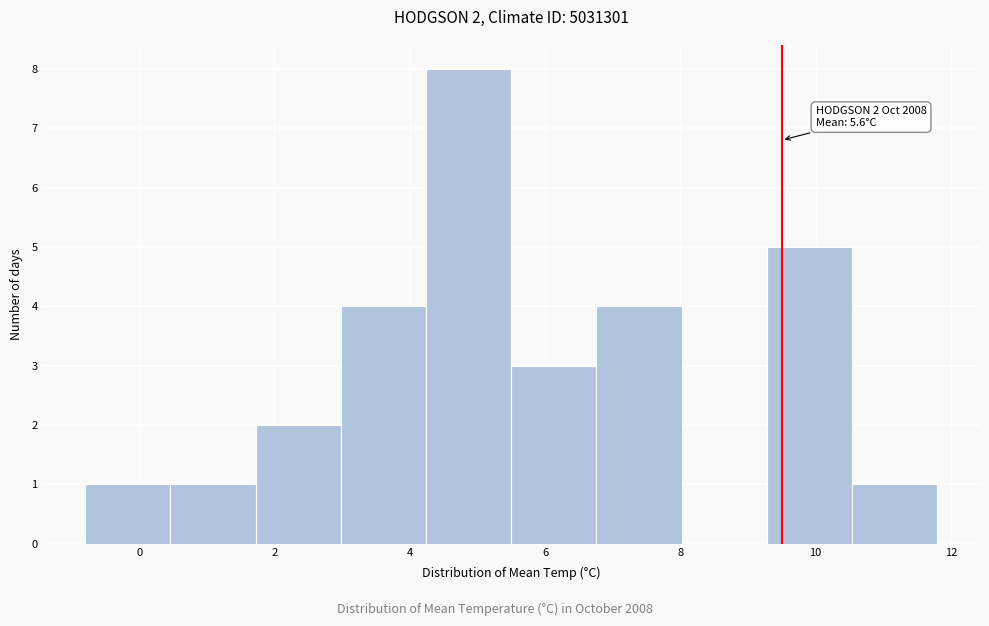

Which range on the x-axis has the tallest bar?

4.24 to 5.50